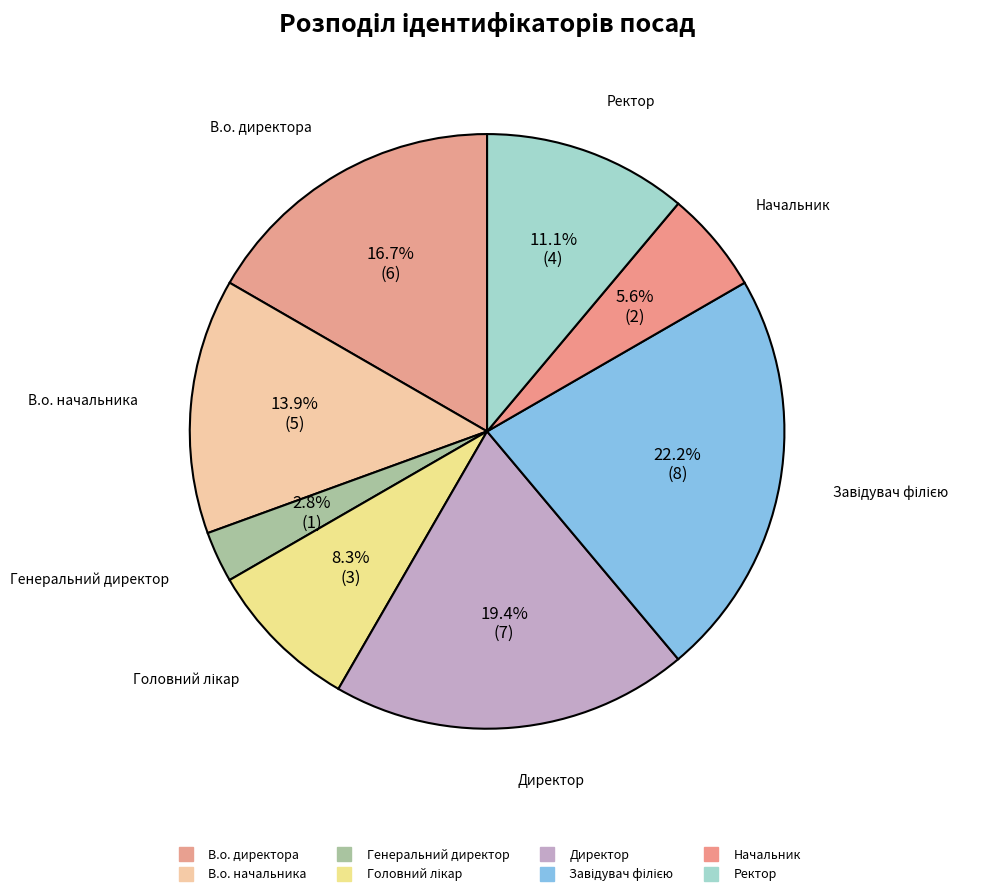

Rank the categories by value from highest to lowest.

Завідувач філією, Директор, В.о. директора, В.о. начальника, Ректор, Головний лікар, Начальник, Генеральний директор